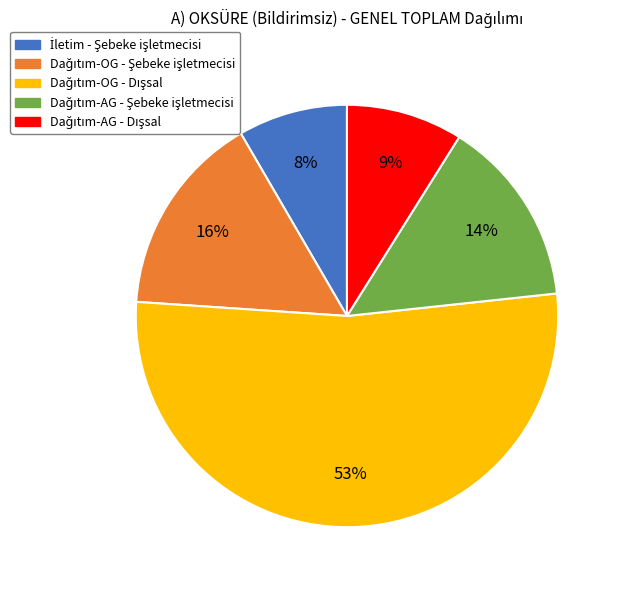

To the nearest percent, what is the average slice percentage?

20%